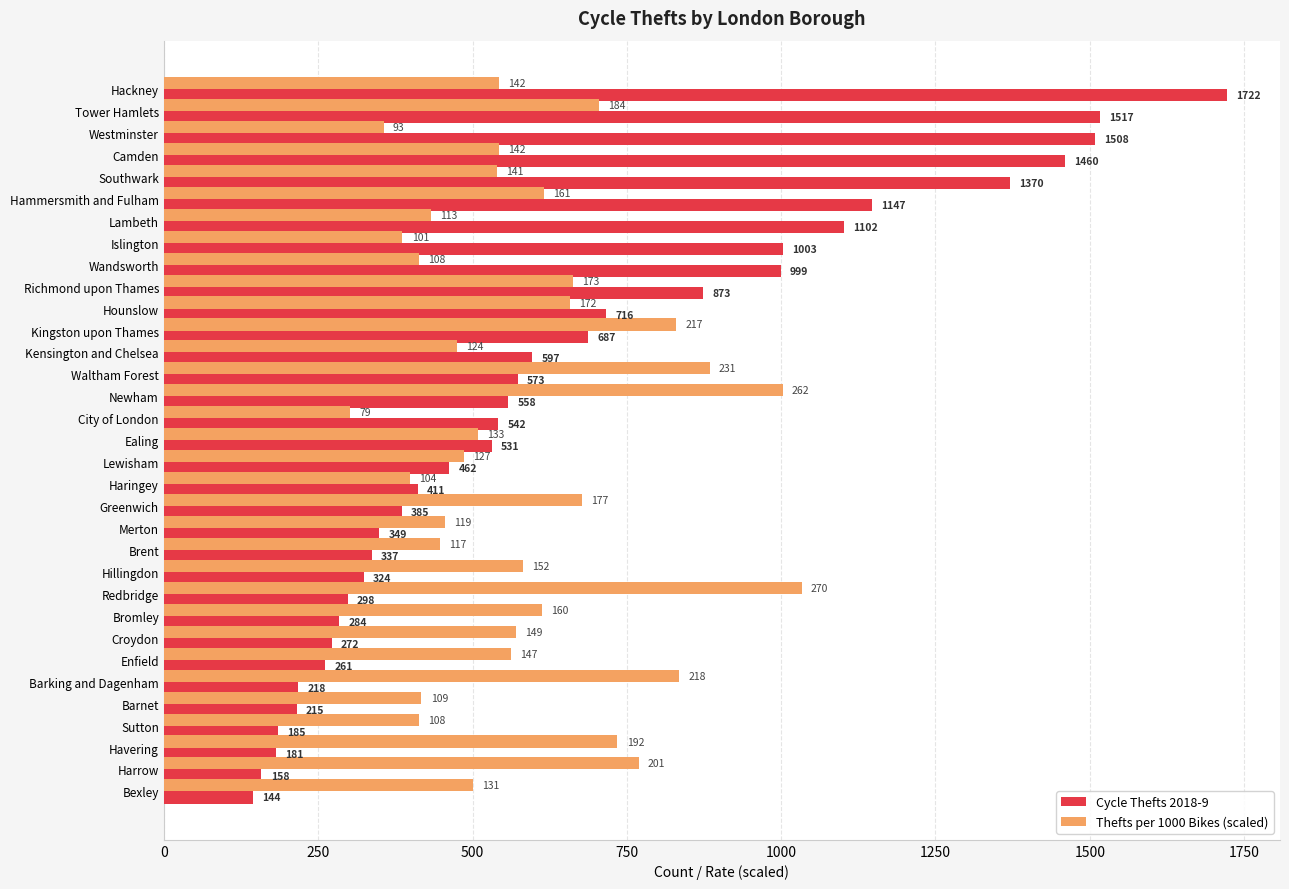

At which label is Cycle Thefts 2018-9 closest to 933?

Richmond upon Thames